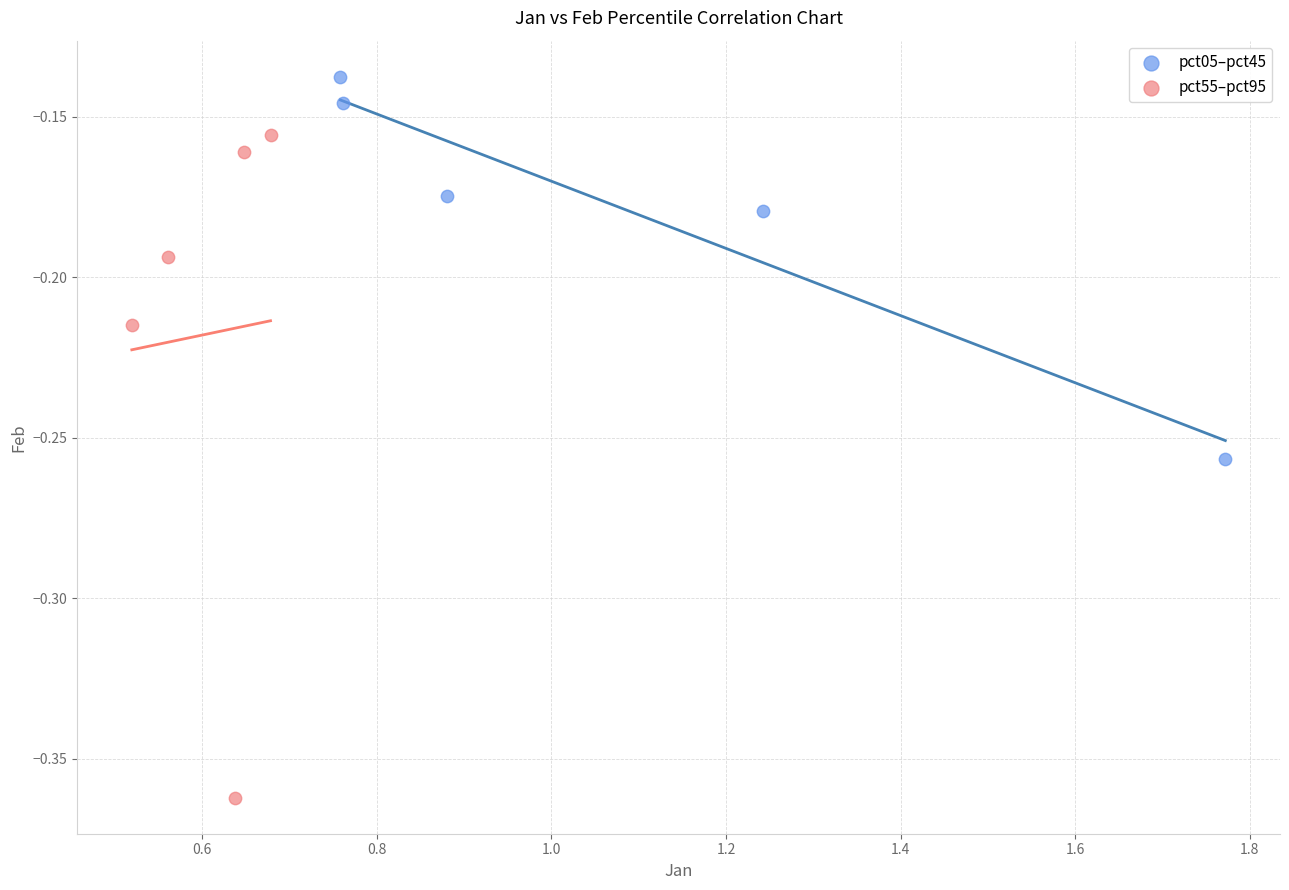

Which series has the widest spread of Y values?

pct55–pct95